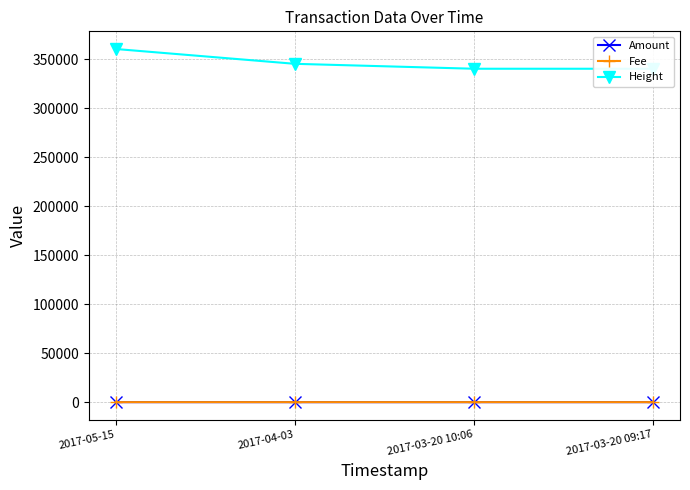

What is the label of the 1st point from the right?

2017-03-20 09:17